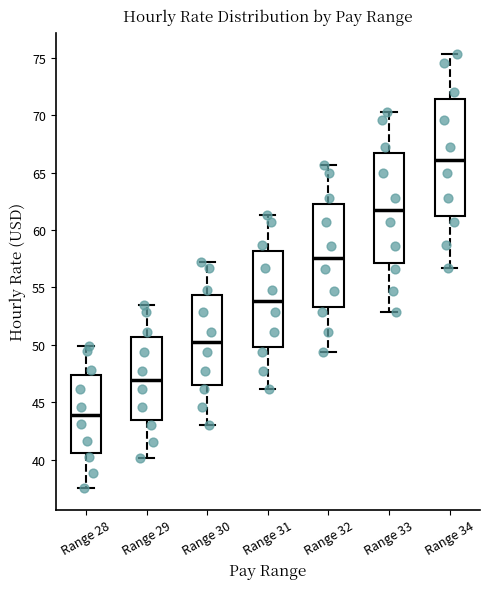

Which box is the tallest, from its lower edge to its upper edge?

Range 34